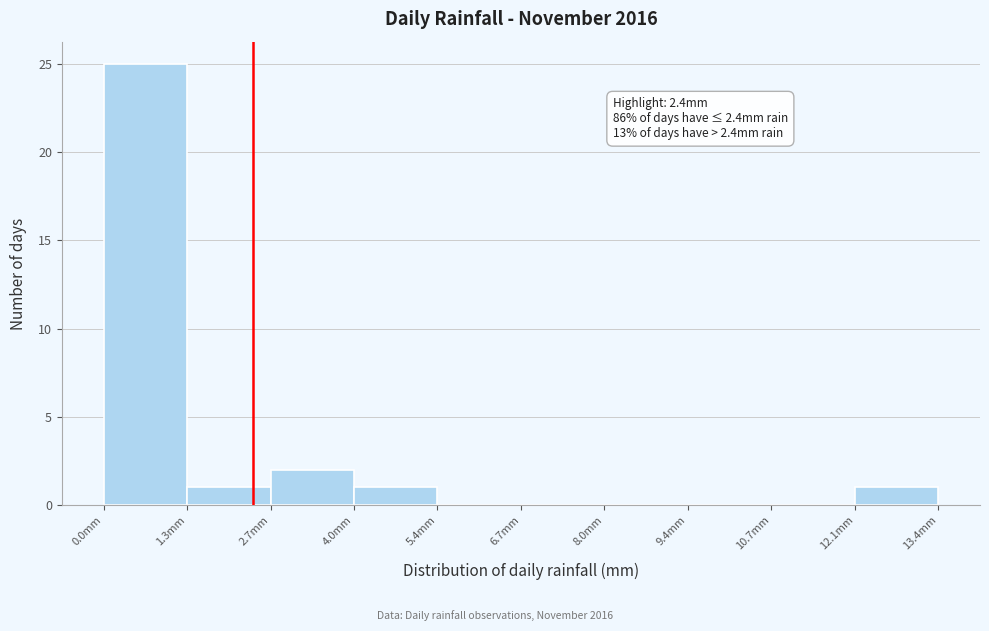

Over which range of the x-axis is the bar tallest?

0.00 to 1.34